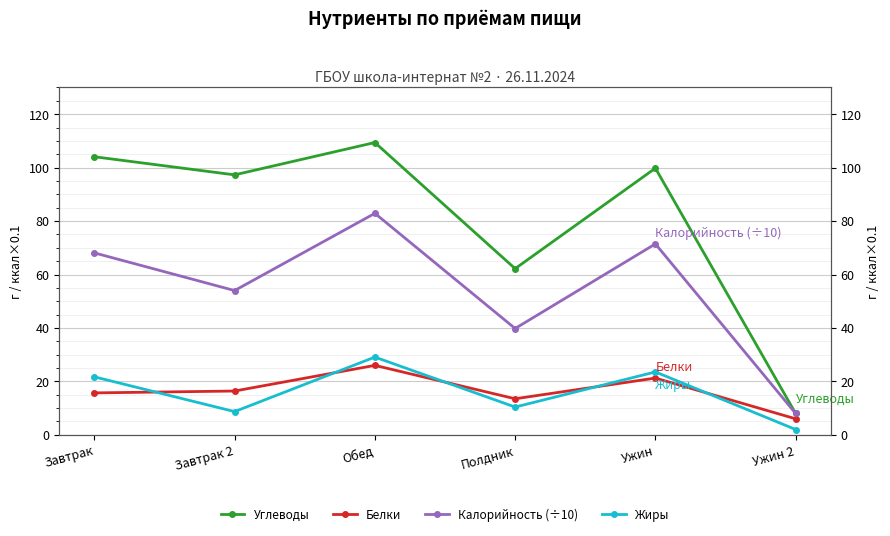

What is the difference between the highest and lowest values at Ужин 2?

6.0